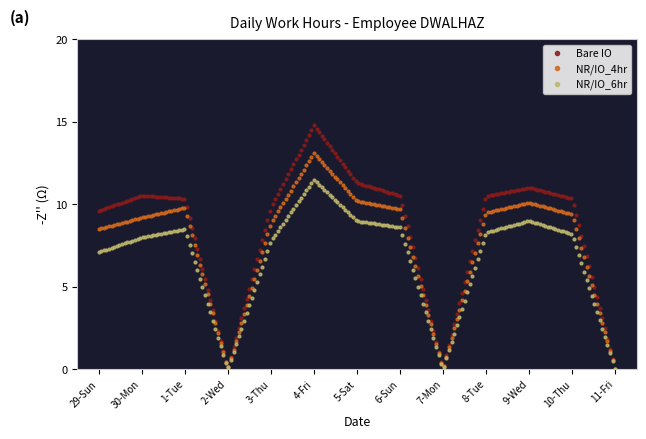

In NR/IO_6hr, how many points are lower than both neighbors (excluding endpoints)?

2